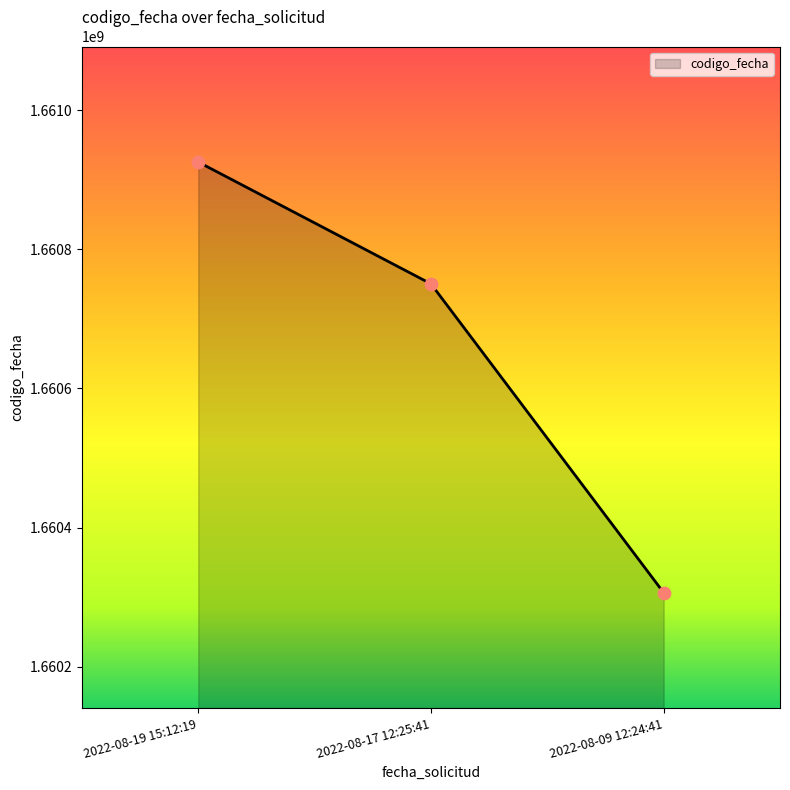

Which has a higher value, 2022-08-19 15:12:19 or 2022-08-17 12:25:41?

2022-08-19 15:12:19